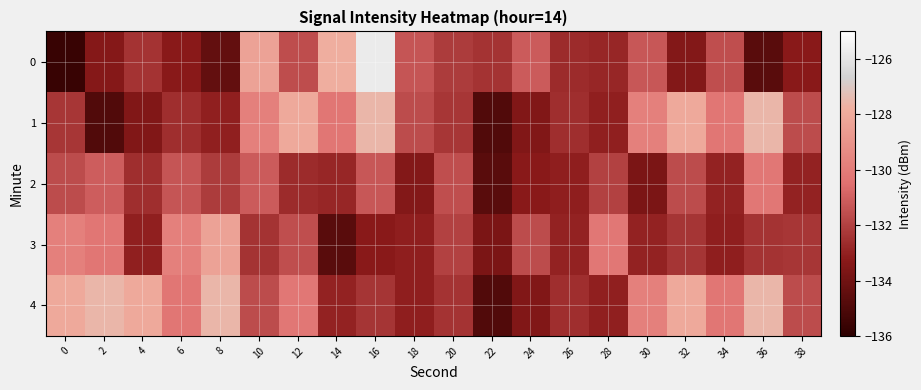

At how many categories does at least one series exceed -132?

18